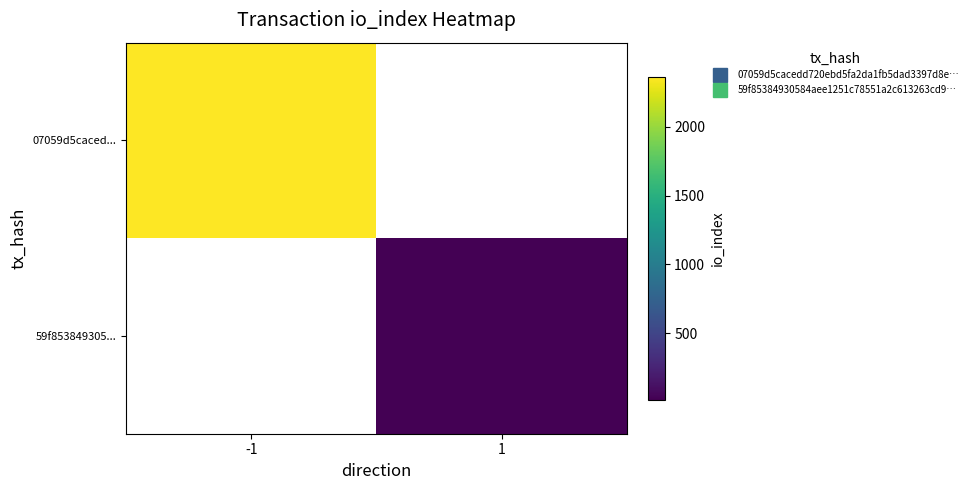

Is the value of 07059d5caced... at -1 greater than the value of 59f853849305... at -1?

No